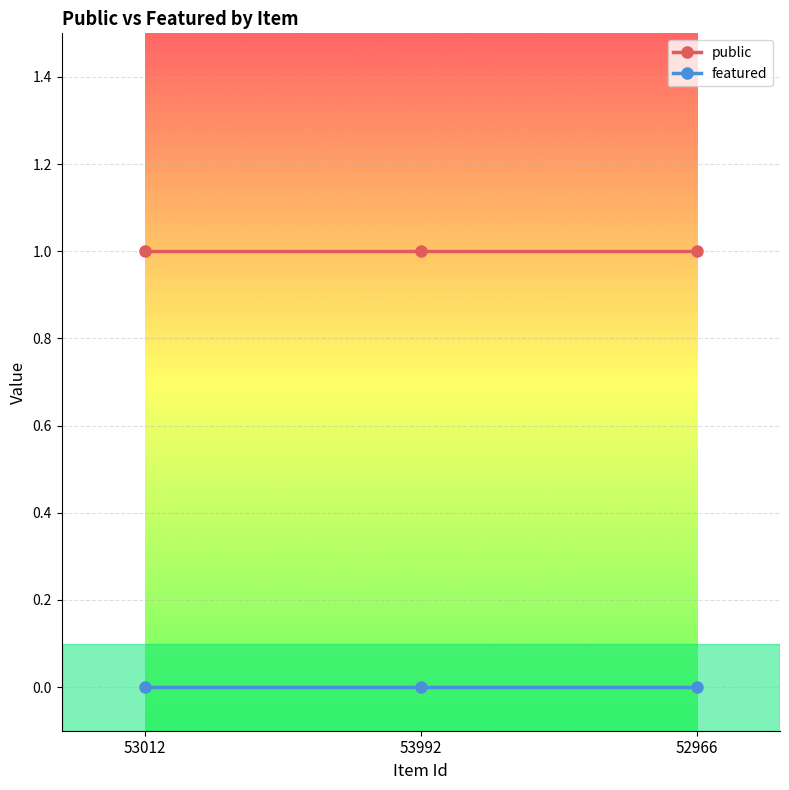

Reading left to right, extract all data points from this chart.

public: 53012=1	53992=1	52966=1
featured: 53012=0	53992=0	52966=0